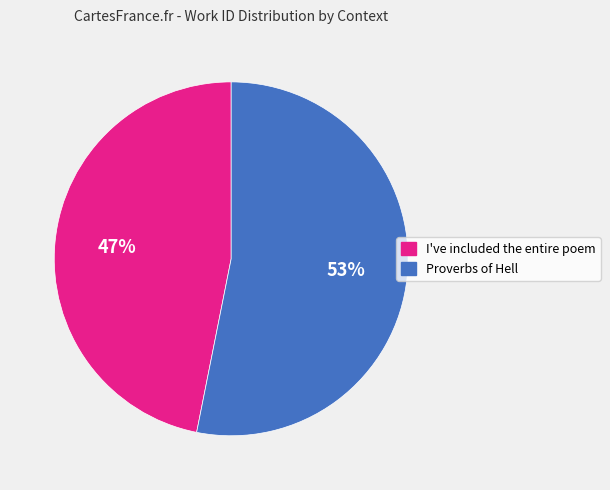

Approximately how many times larger is the value at Proverbs of Hell compared to I've included the entire poem?

1.1